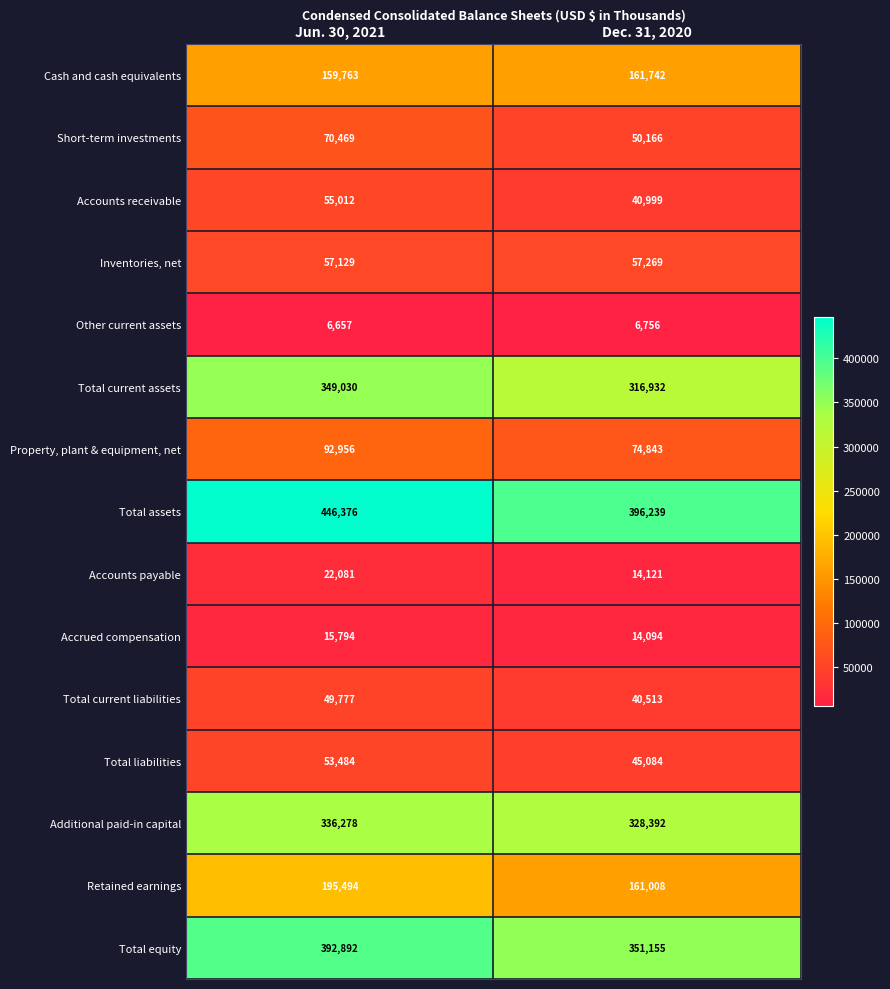

What is the approximate value of Total current assets at Dec. 31, 2020, to the nearest 100?

316900